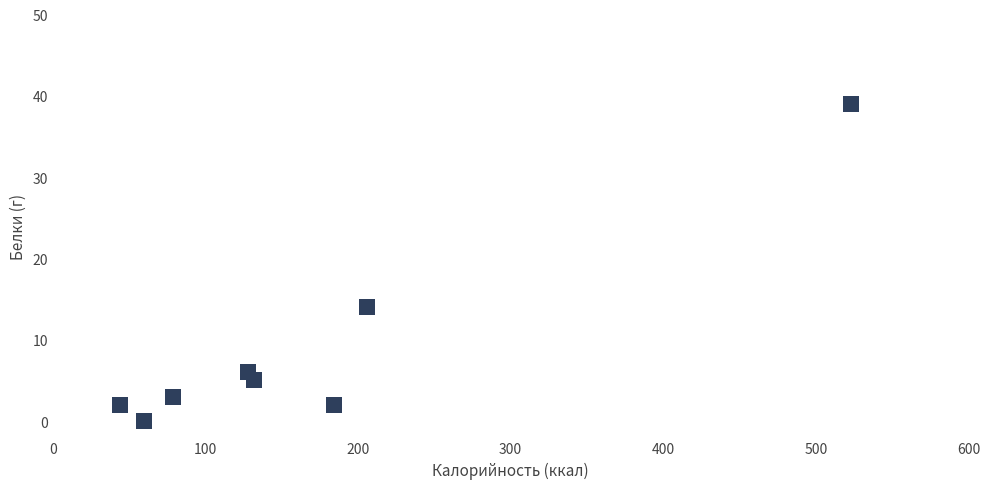

What Y value in the scatter plot is closest to 19?

14